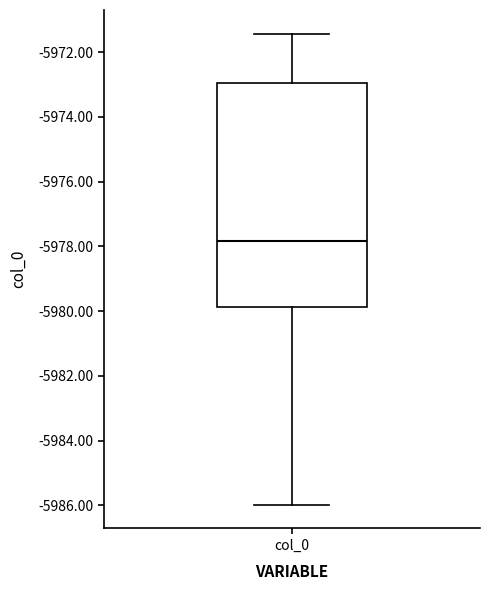

Transcribe this box plot: give where the median line is, the range the box spans, and where the two whiskers end, as read against the y-axis. The values are not printed on the chart, so give them approximately, as read against the axis.

median -5977.8, box -5979.8 to -5973.0, whiskers -5986.0 to -5971.4